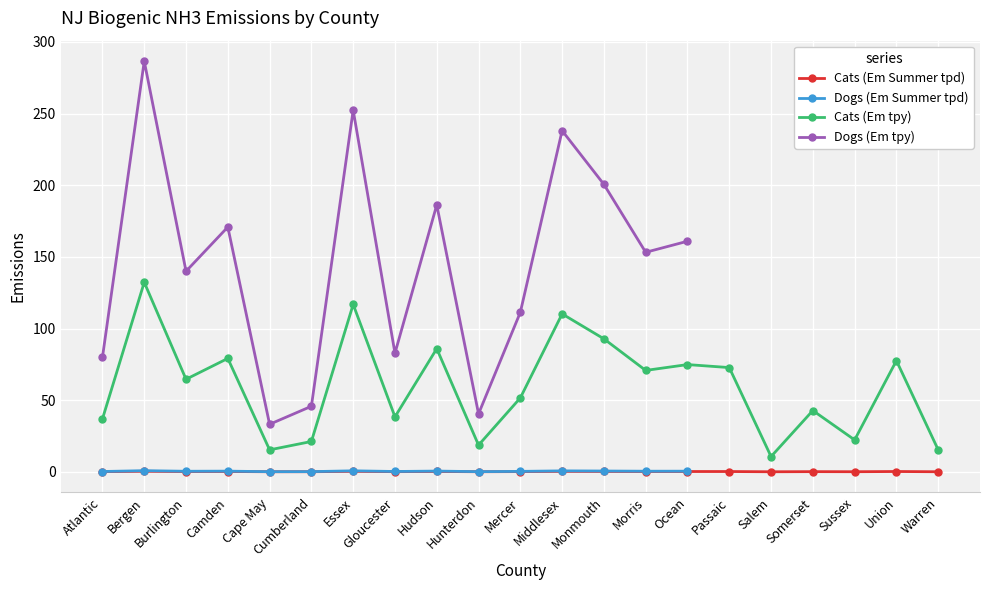

In Cats (Em Summer tpd), how many points are higher than both neighbors (excluding endpoints)?

8